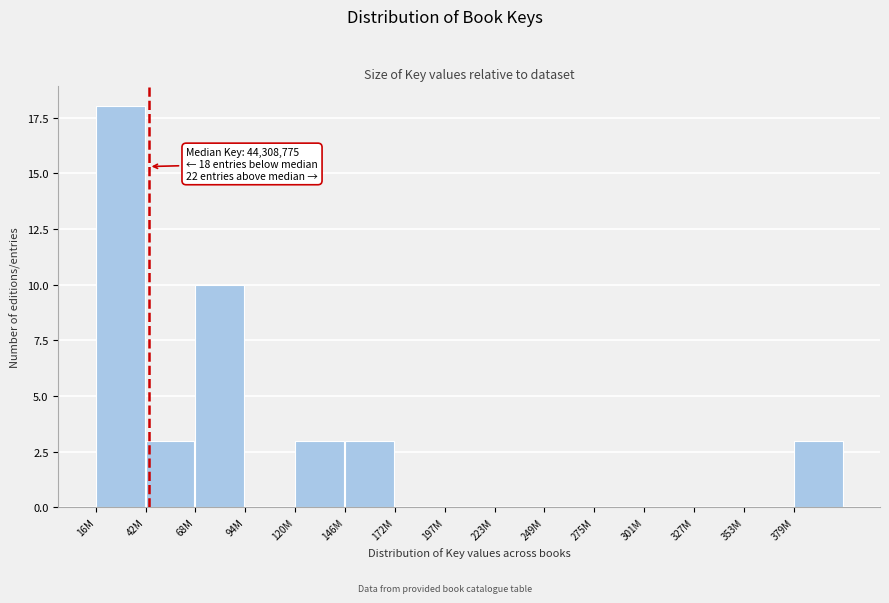

Reading right to left, what are all the values shown in this chart?

379M=3	353M=0	327M=0	301M=0	275M=0	249M=0	223M=0	197M=0	172M=0	146M=3	120M=3	94M=0	68M=10	42M=3	16M=18